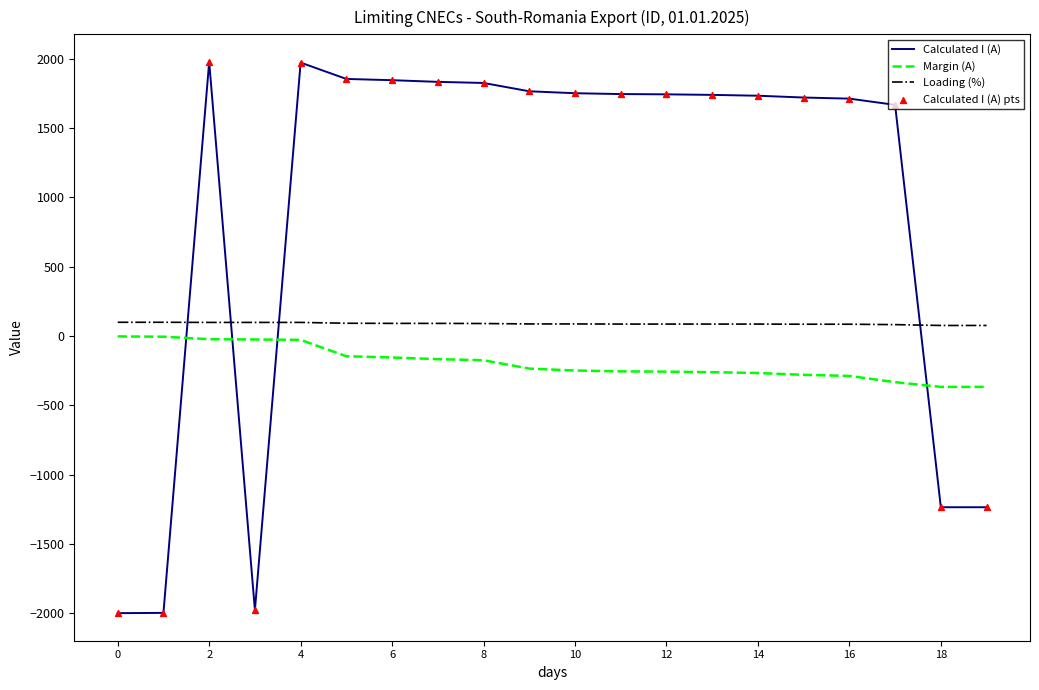

Which series has the widest spread of values?

Calculated I (A)